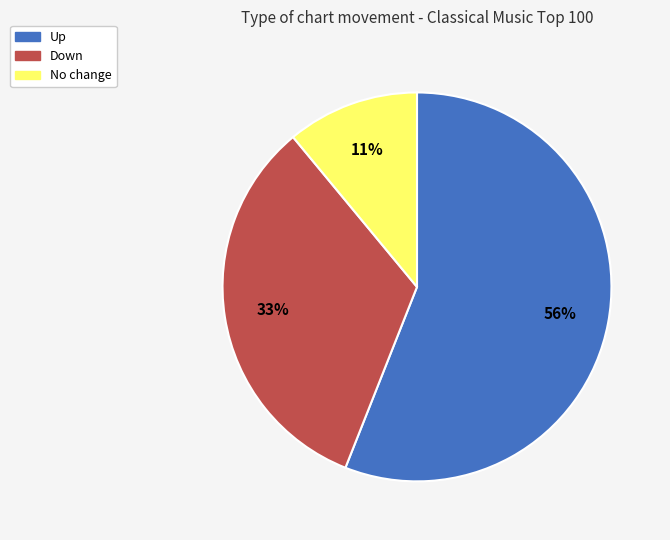

Does any single category account for the majority?

Yes